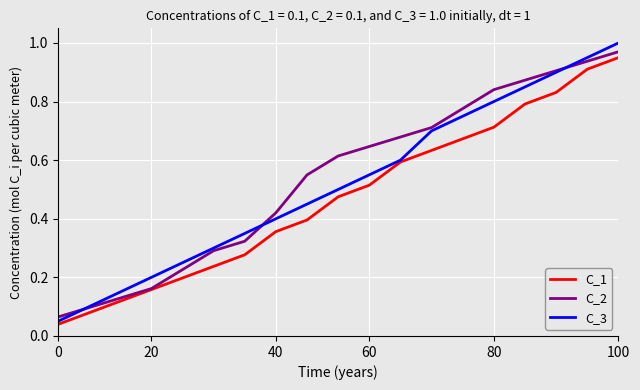

Which series has the largest range (max minus min)?

C_3